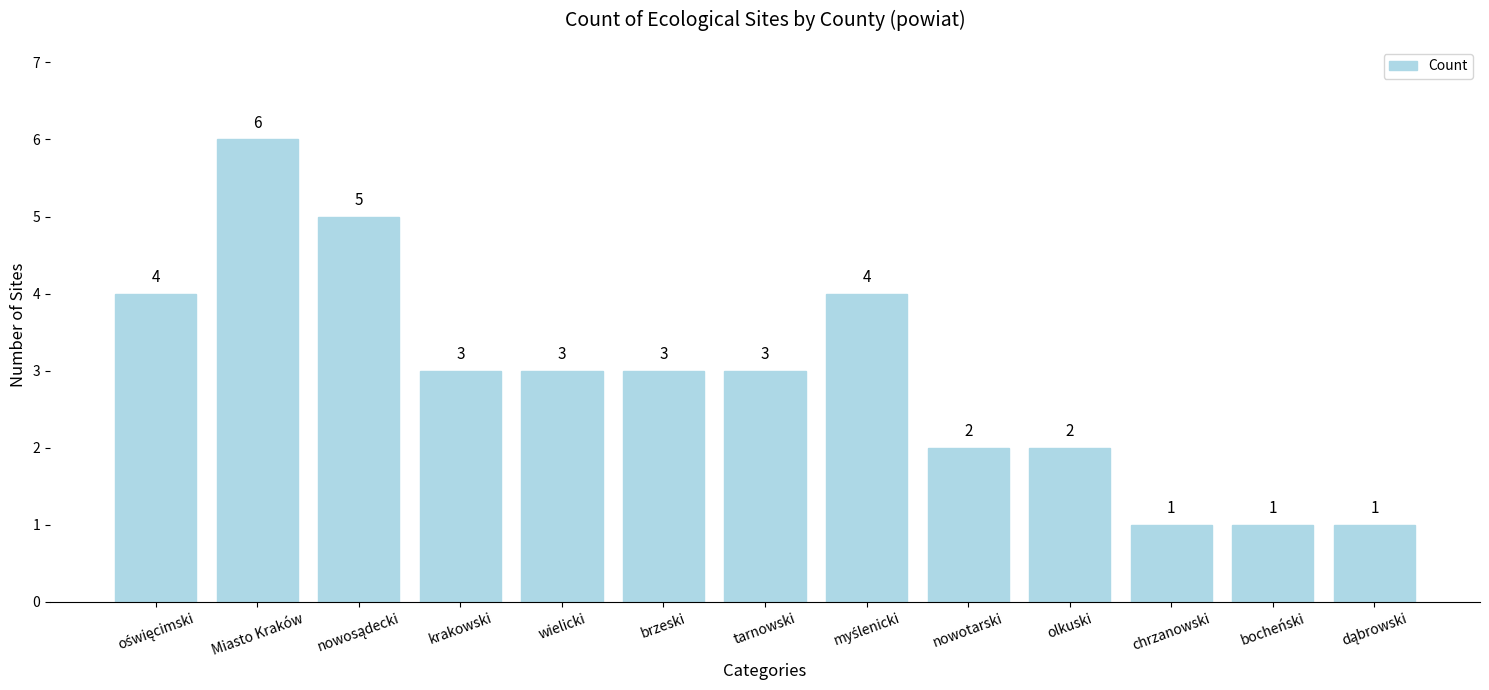

What is the value of the 13th bar from the left?

1